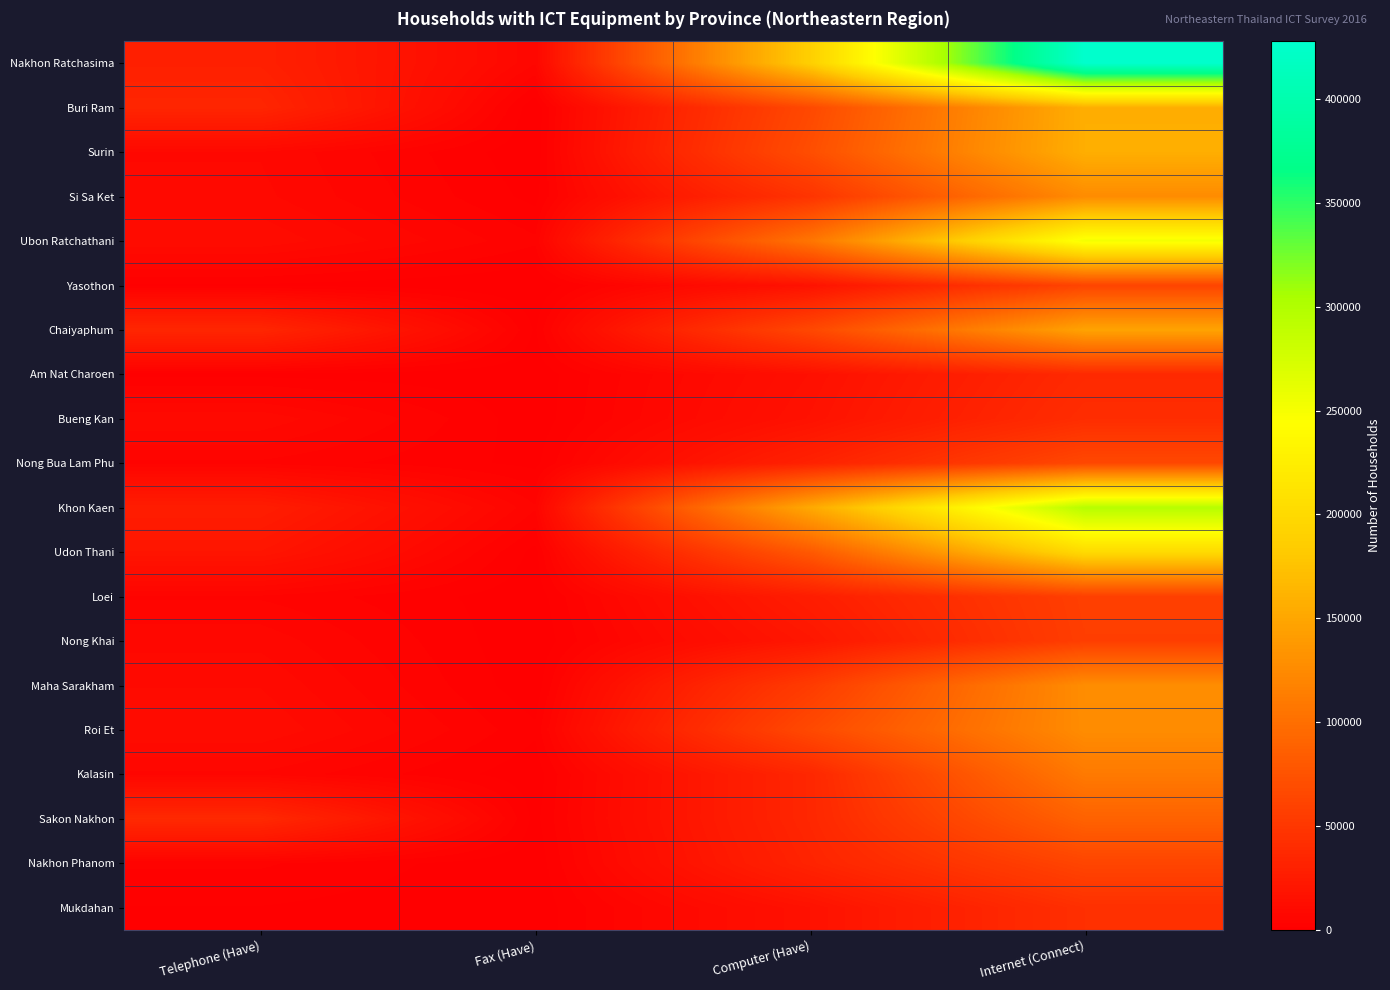

At Internet (Connect), list the series in order from smallest to largest.

Am Nat Charoen, Bueng Kan, Mukdahan, Nong Khai, Loei, Yasothon, Nakhon Phanom, Nong Bua Lam Phu, Sakon Nakhon, Kalasin, Si Sa Ket, Roi Et, Maha Sarakham, Chaiyaphum, Buri Ram, Surin, Udon Thani, Ubon Ratchathani, Khon Kaen, Nakhon Ratchasima